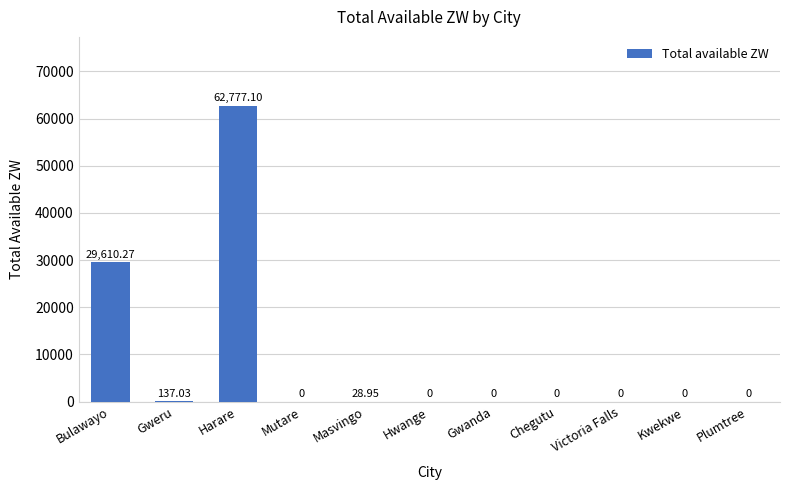

The value at Harare is 15405.6. True or false?

False